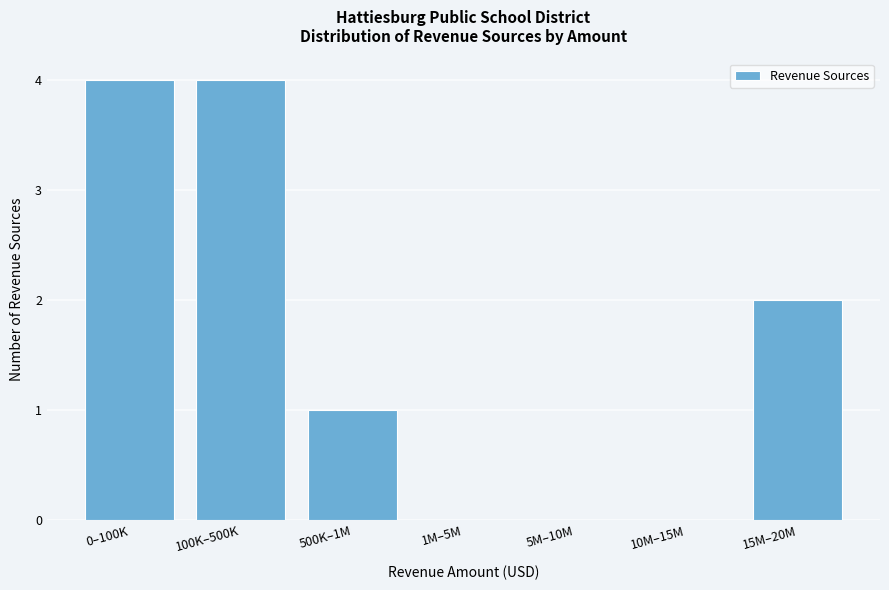

Reading left to right, list all the values displayed in this chart.

0–100K=4	100K–500K=4	500K–1M=1	1M–5M=0	5M–10M=0	10M–15M=0	15M–20M=2